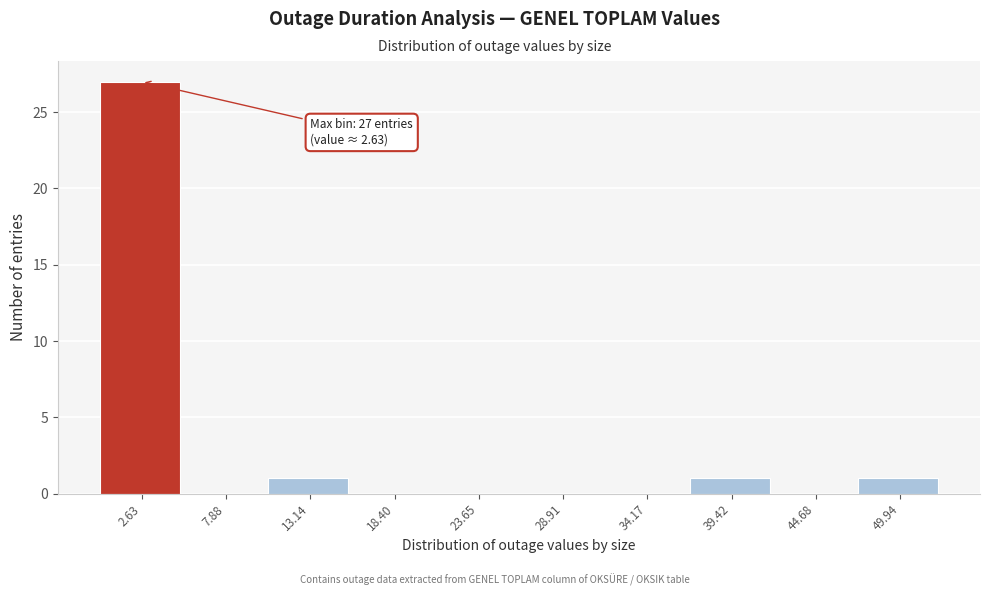

Over which range of the x-axis is the bar tallest?

0 to 5